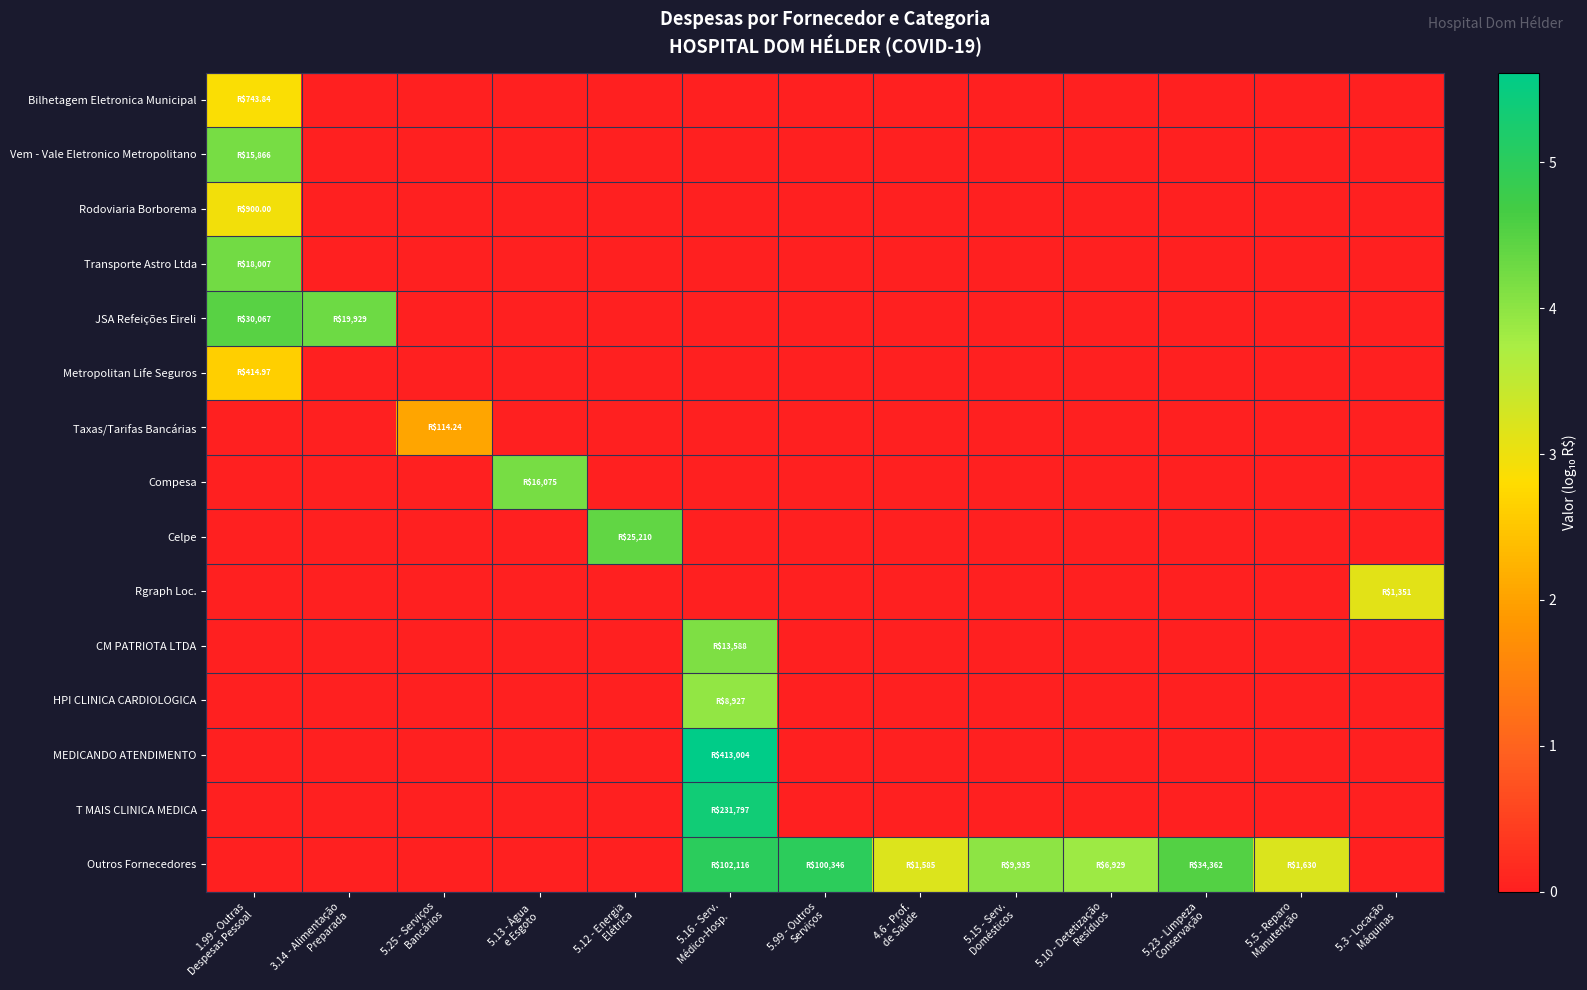

At how many categories does at least one series exceed 0?

13